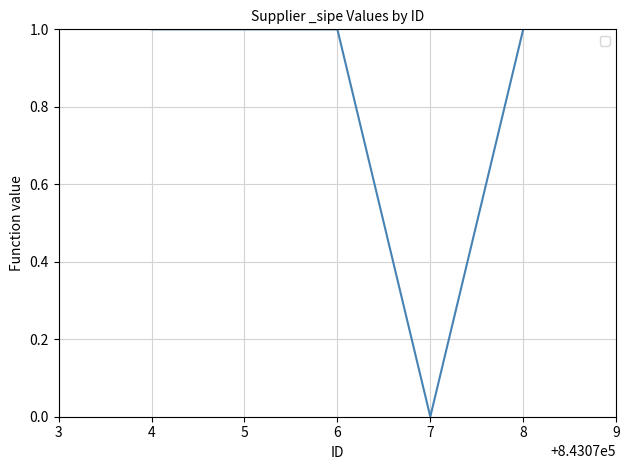

Which category has the lowest value across all series?

7